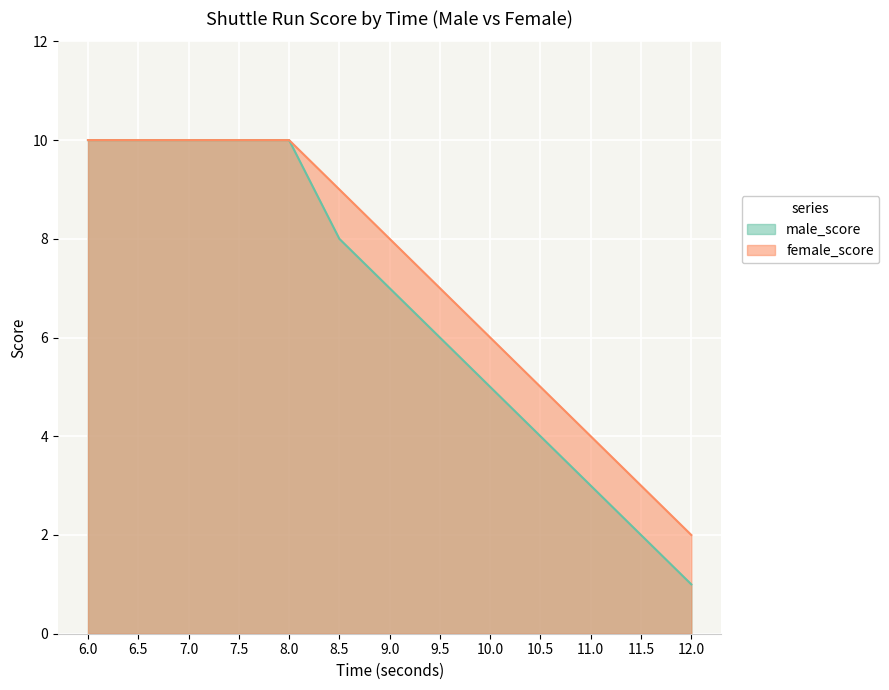

What position from the left is 8.5?

6